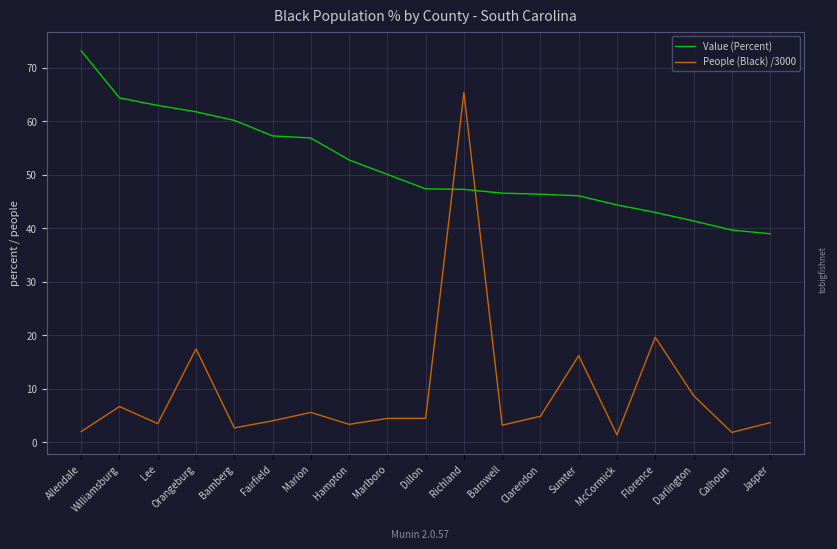

Rank the series at Bamberg from lowest to highest value.

People (Black) /3000, Value (Percent)